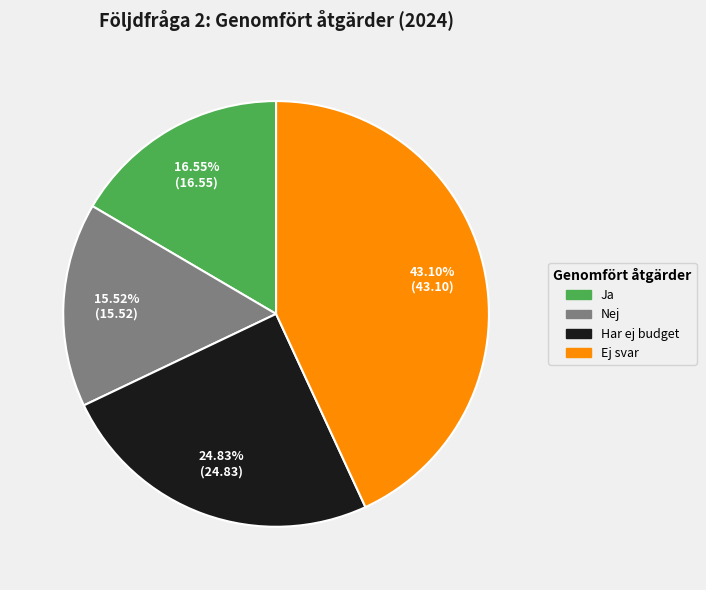

What percentage do Ja and Nej together represent?

32.1%